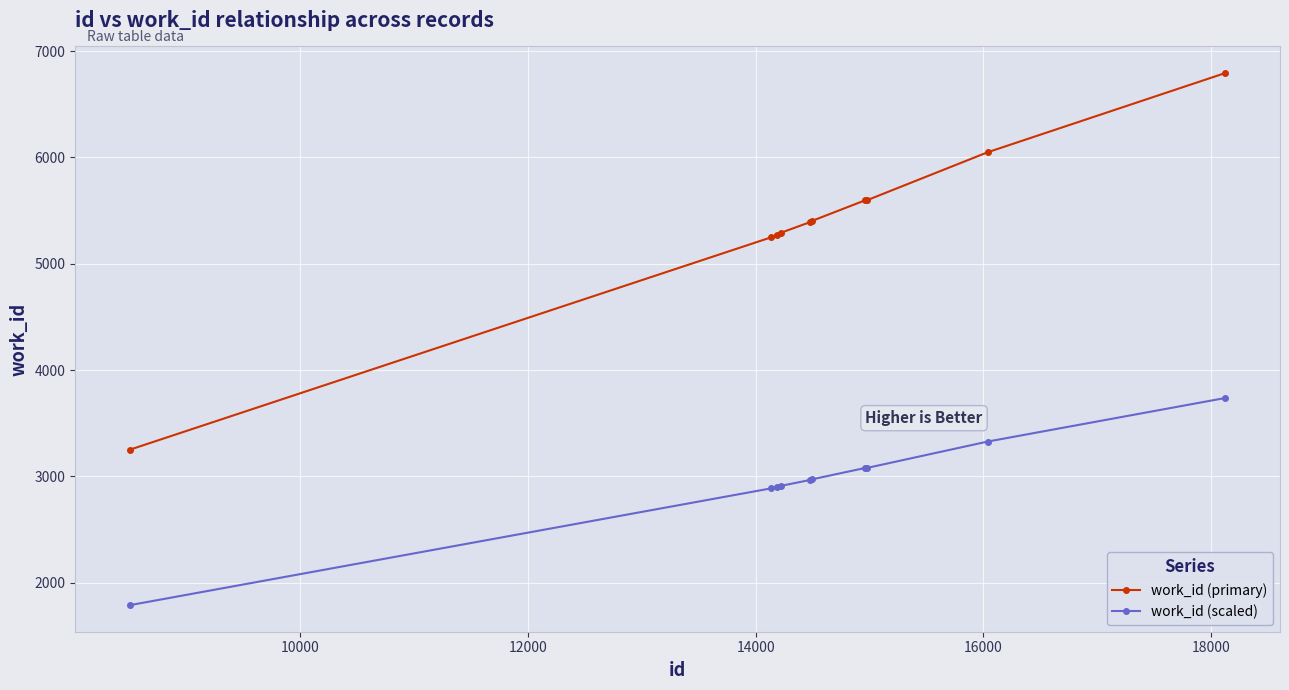

What is the minimum value shown in the chart?

1788.1